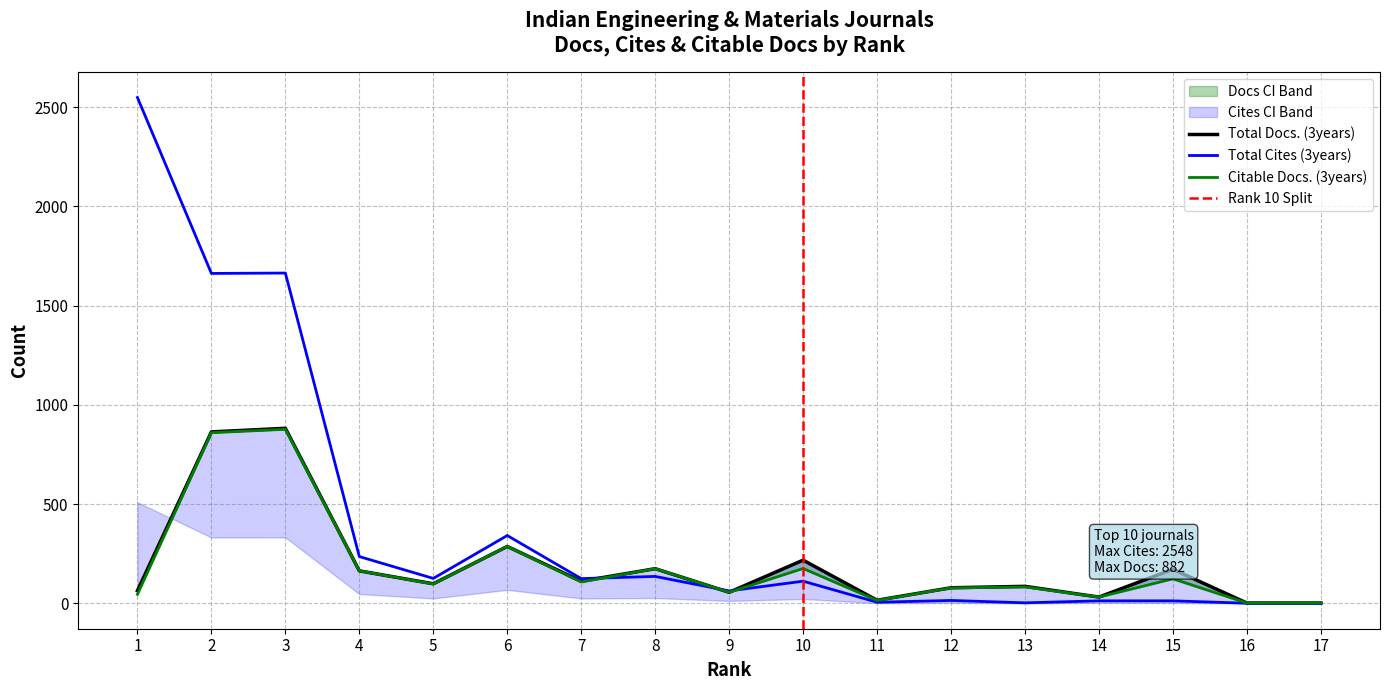

True or false: Citable Docs. (3years) and Total Docs. (3years) cross at least once.

False